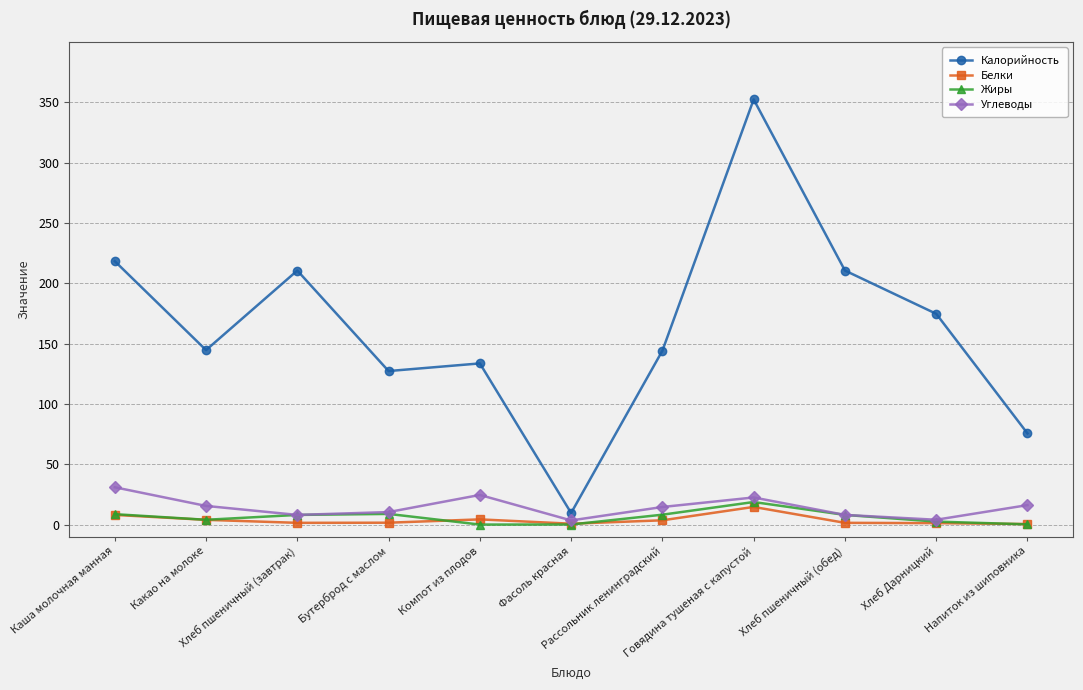

Which label corresponds to the largest value in the chart?

Говядина тушеная с капустой